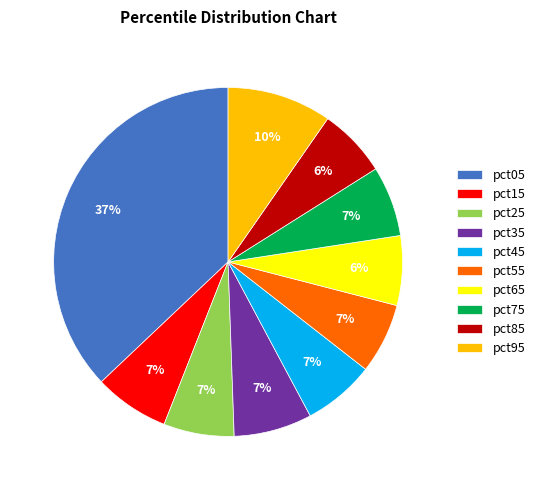

To the nearest percent, what is the difference between the largest and smallest slice percentages?

31%